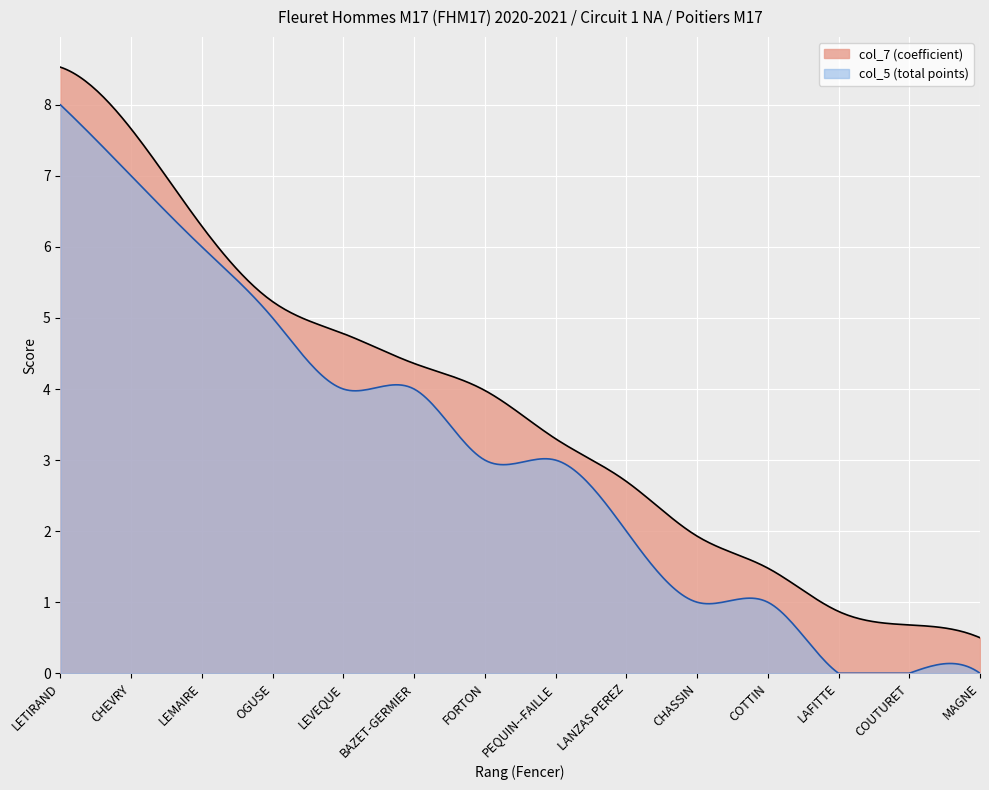

How many values in col_5 are above zero?

11